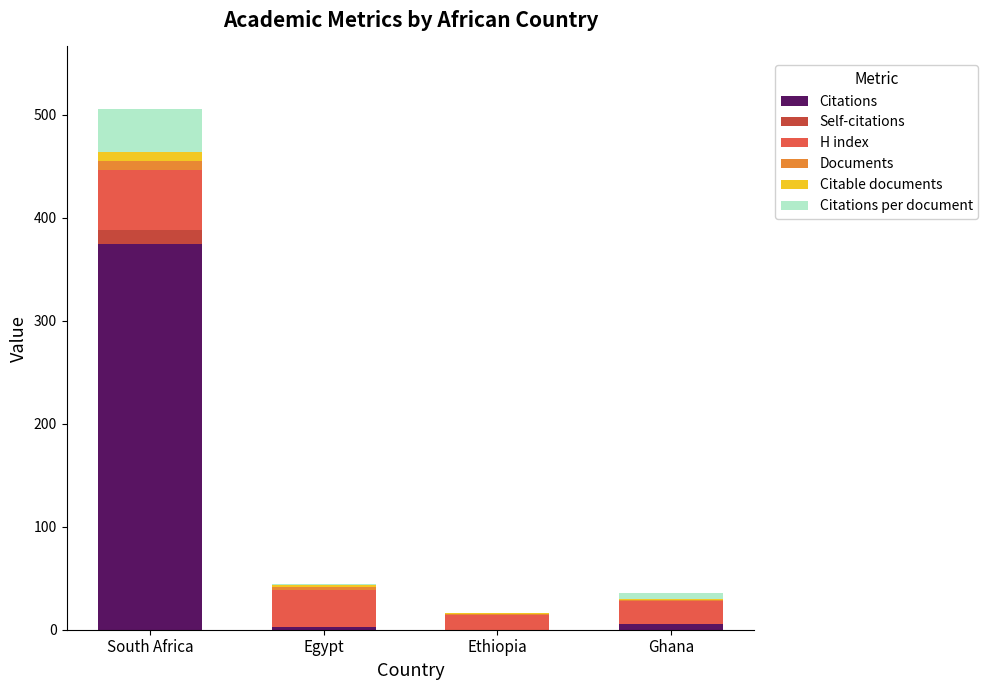

Which category has the highest value in the Citations series?

South Africa